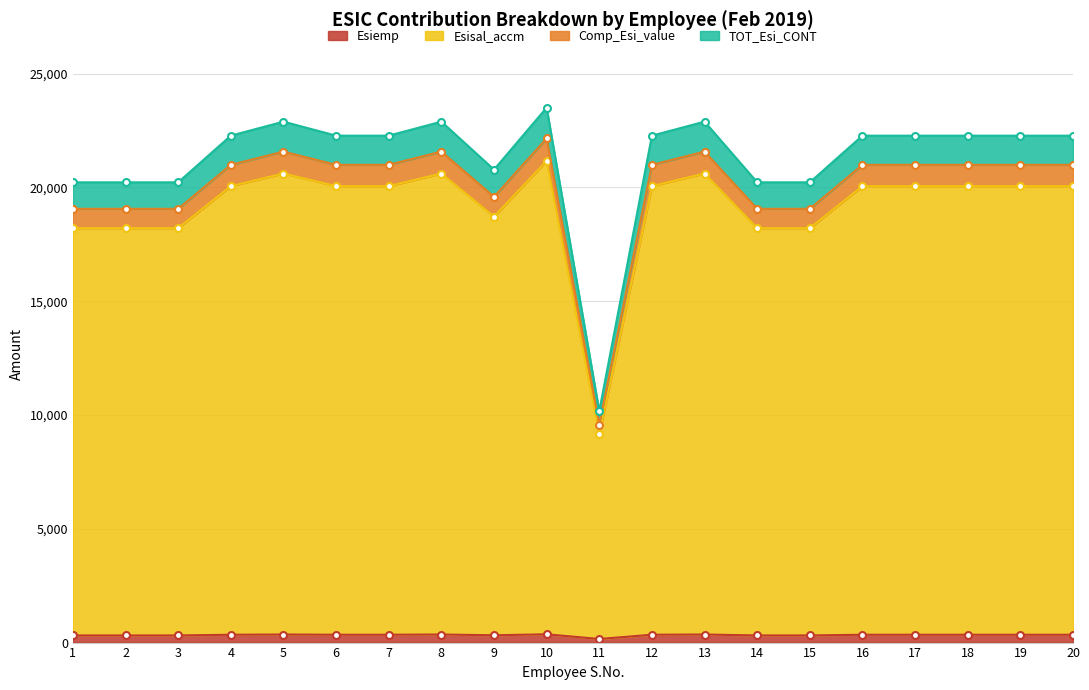

Count the number of data series in this chart.

4